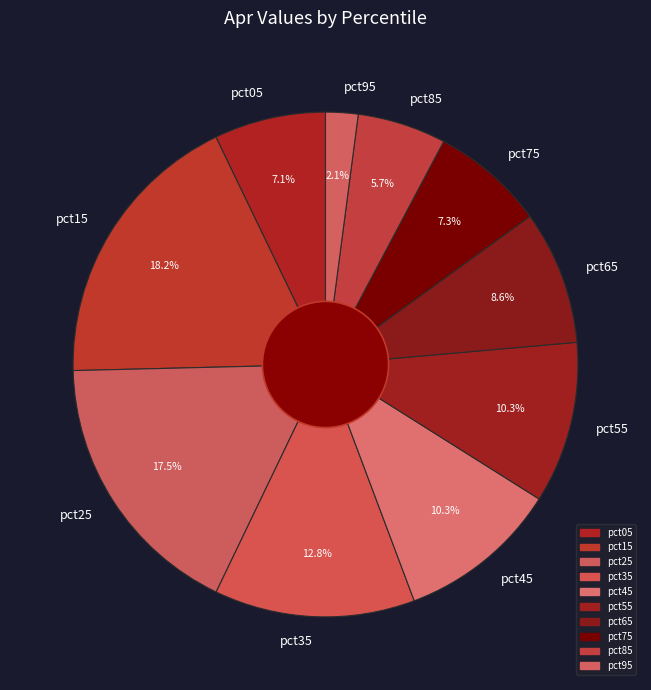

To the nearest percent, what portion does pct85 represent?

6%